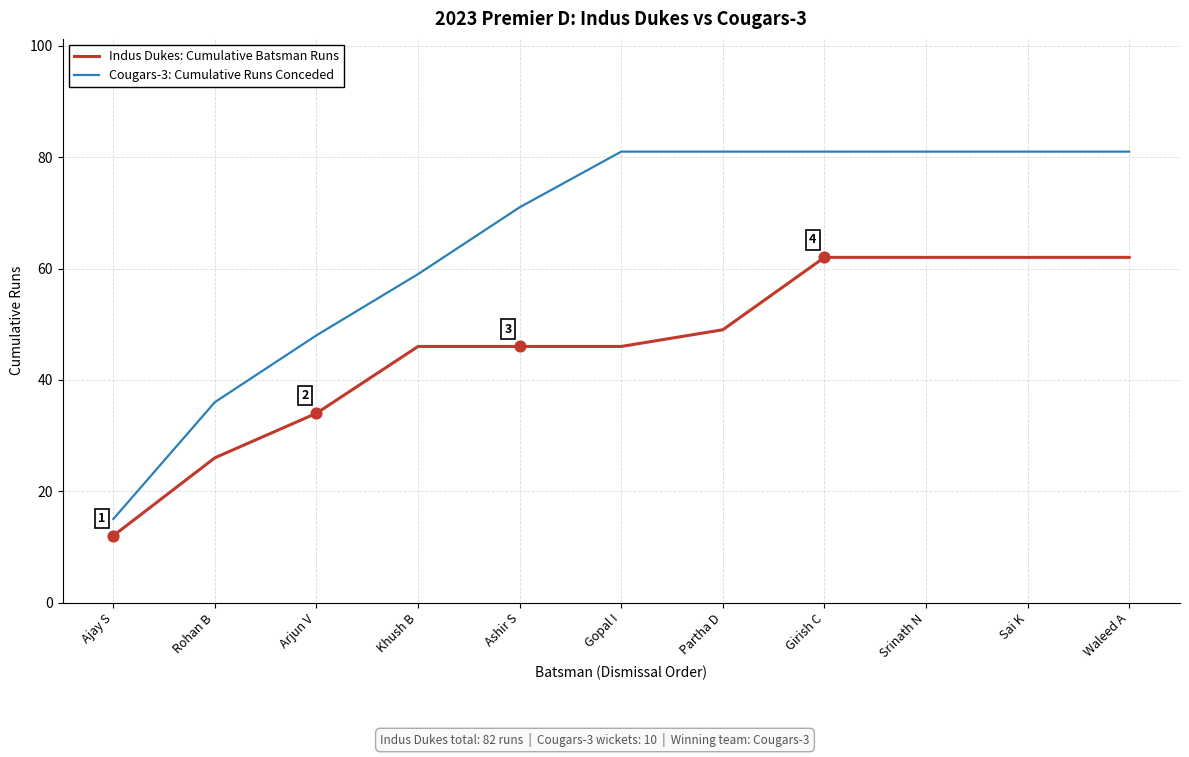

Which series has the largest total across all categories?

Cougars-3: Cumulative Runs Conceded